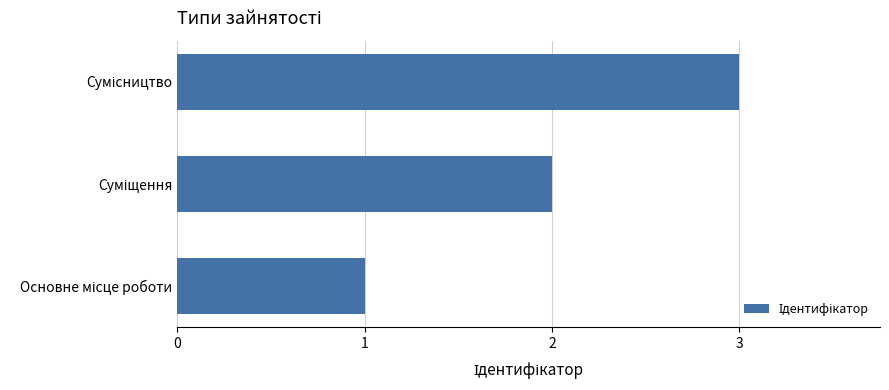

What is the greatest value displayed?

3